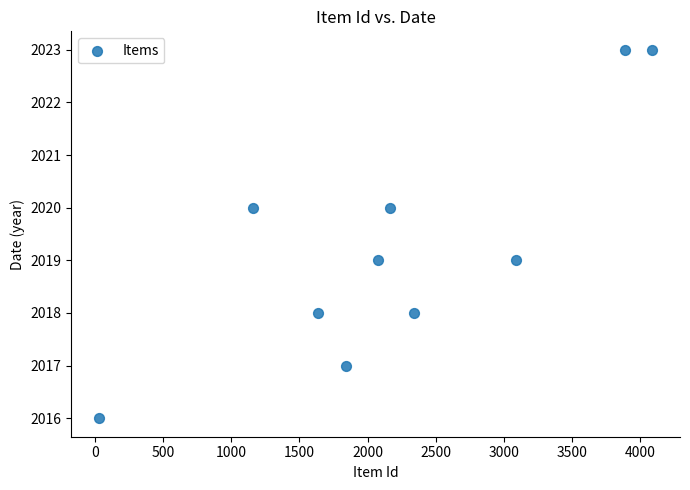

What is the average Y value?

2019